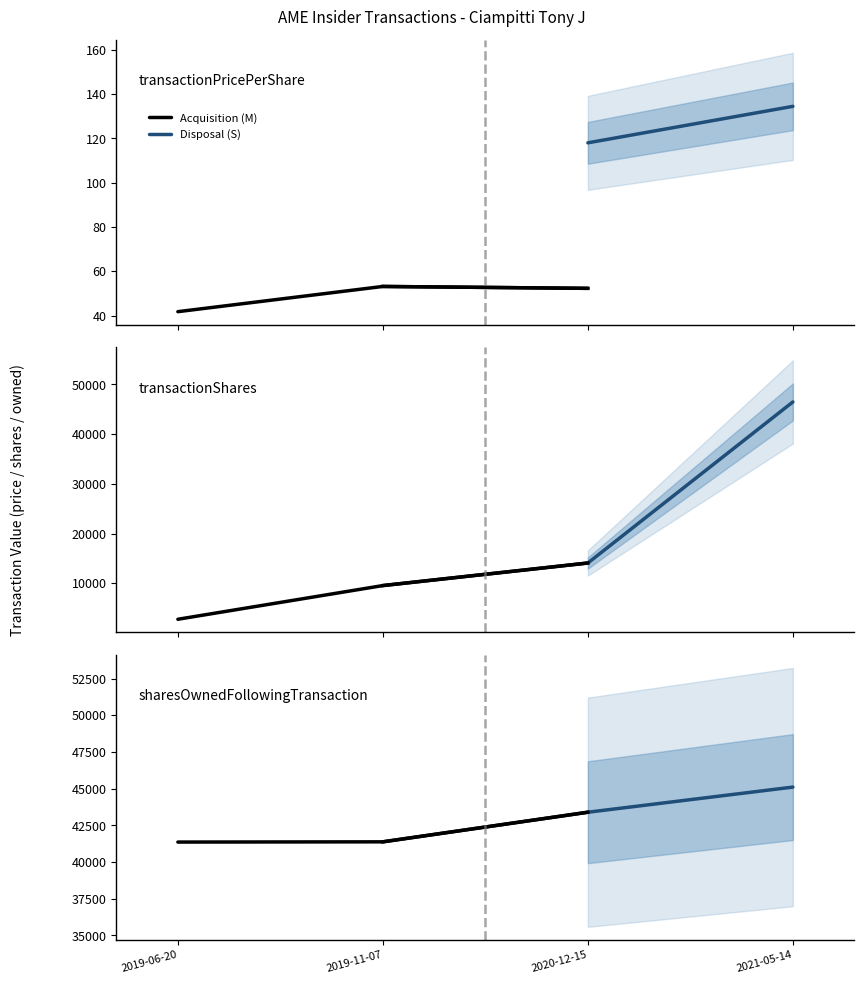

What is the label of the 1st point from the right?

2021-05-14